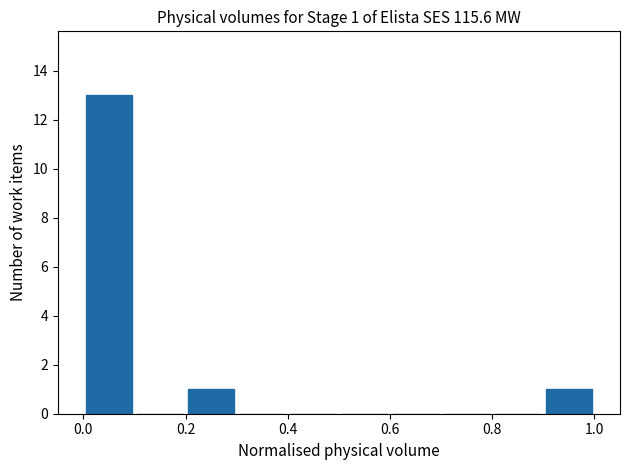

What is the sum of all values?

15